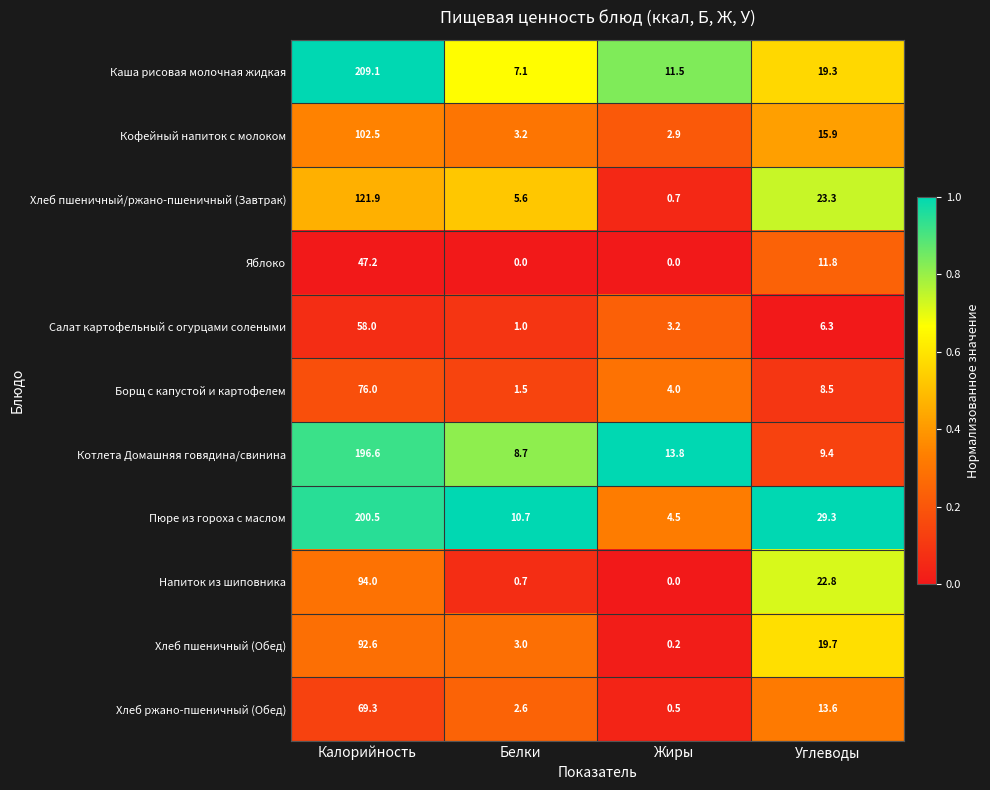

Count the number of data series in this chart.

11